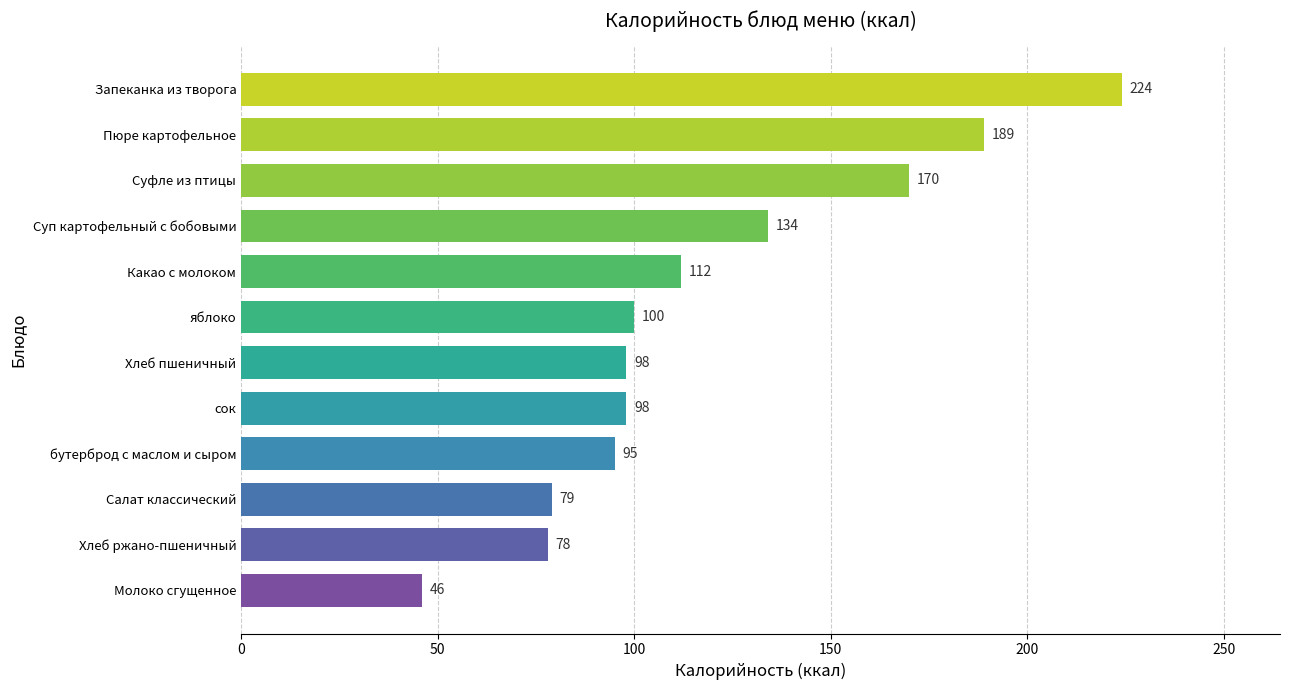

Reading bottom to top, transcribe all the data shown in this chart.

46	78	79	95	98	98	100	112	134	170	189	224